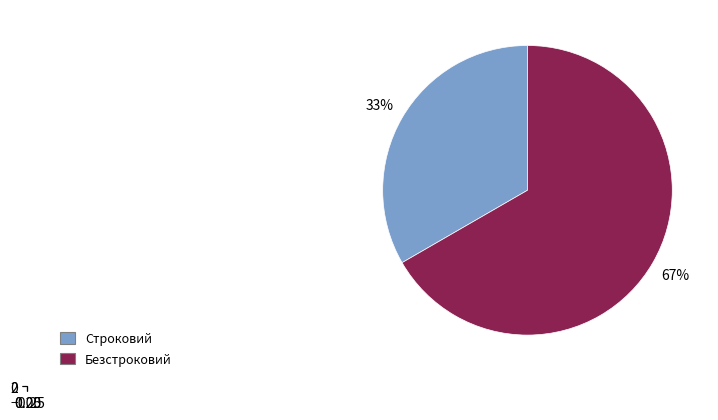

Count the number of slices in the pie.

2